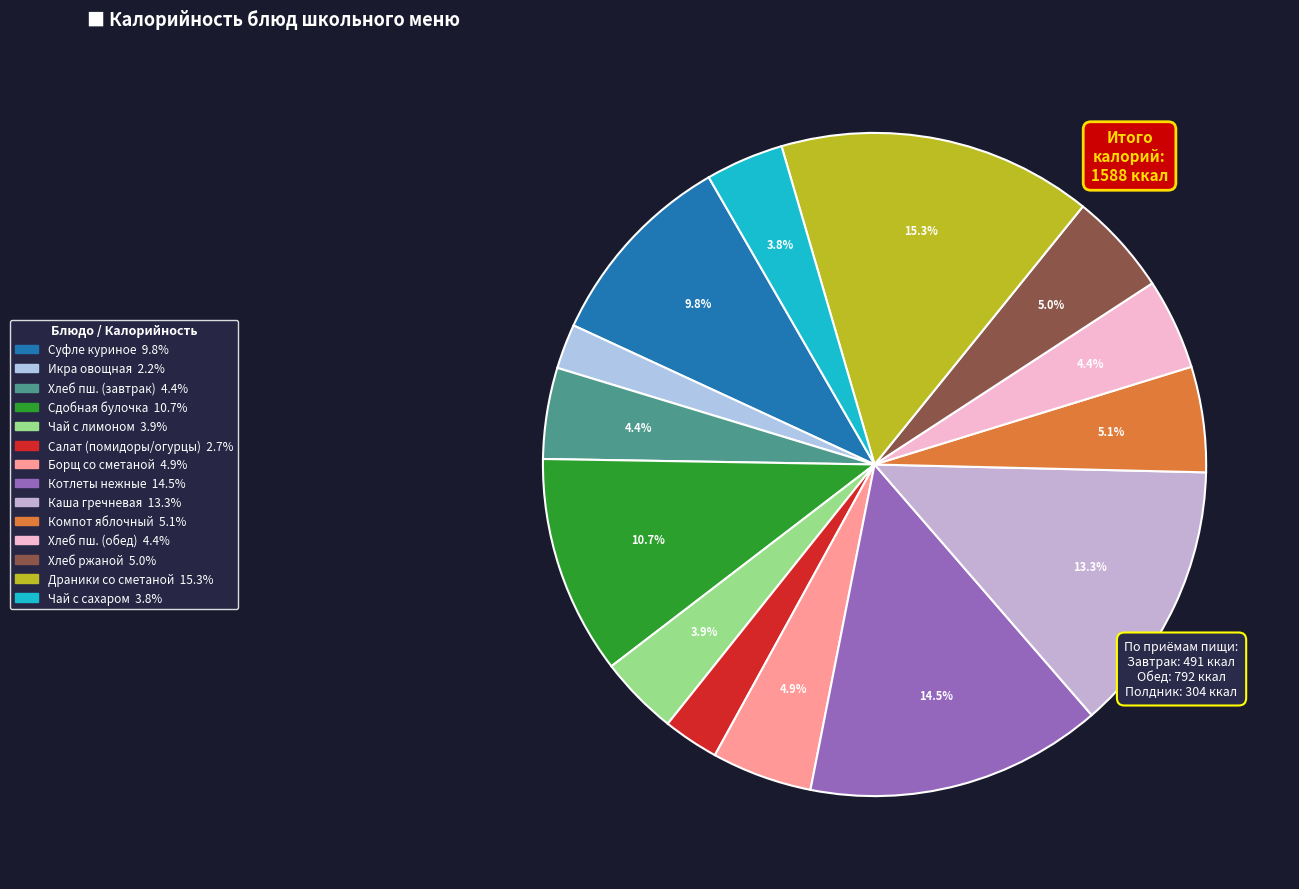

How many slices are in this pie chart?

14